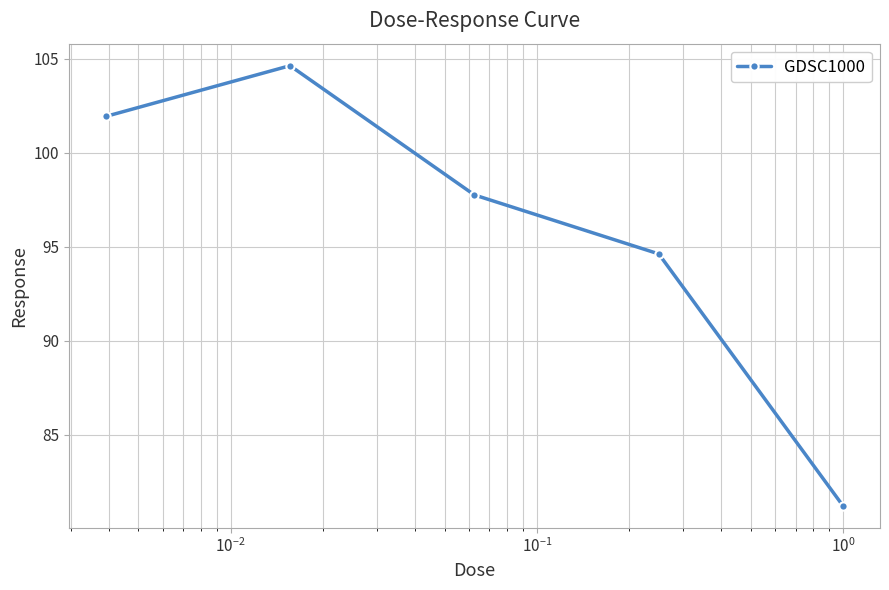

Reading left to right, list all the values displayed in this chart.

101.9	104.6	97.7	94.6	81.2